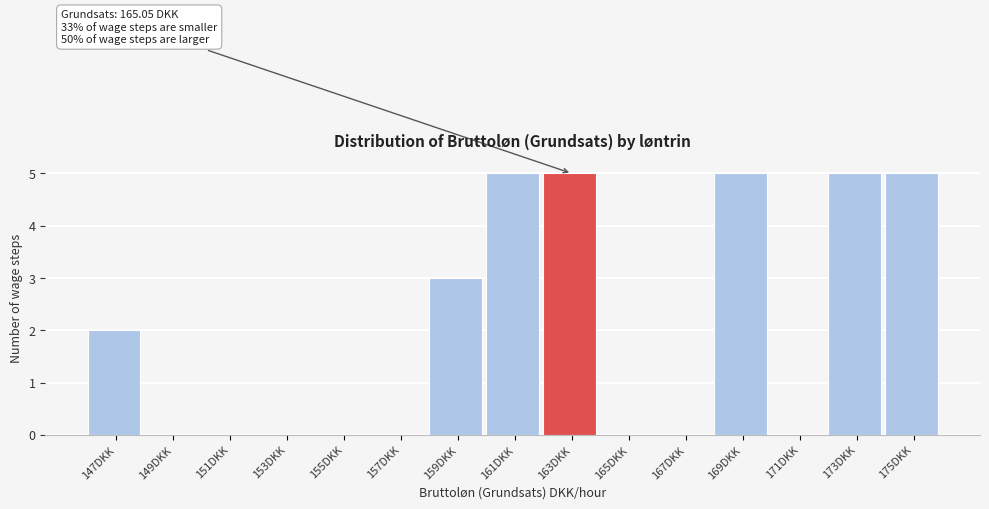

Reading left to right, what are all the values shown in this chart?

147DKK=2	149DKK=0	151DKK=0	153DKK=0	155DKK=0	157DKK=0	159DKK=3	161DKK=5	163DKK=5	165DKK=0	167DKK=0	169DKK=5	171DKK=0	173DKK=5	175DKK=5